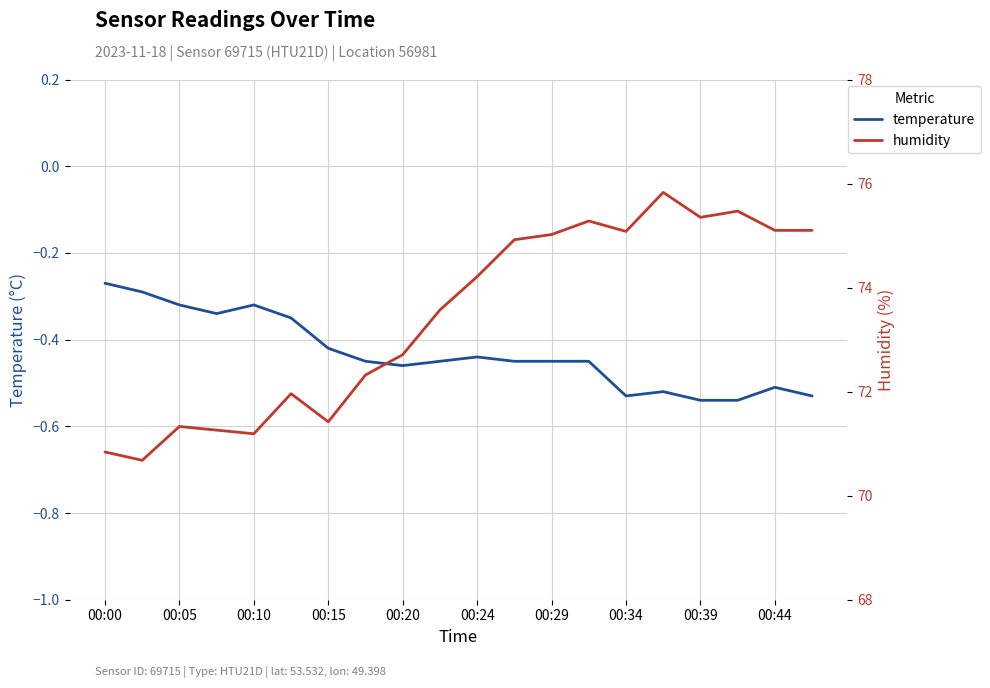

What is the highest value of the humidity series?

75.8